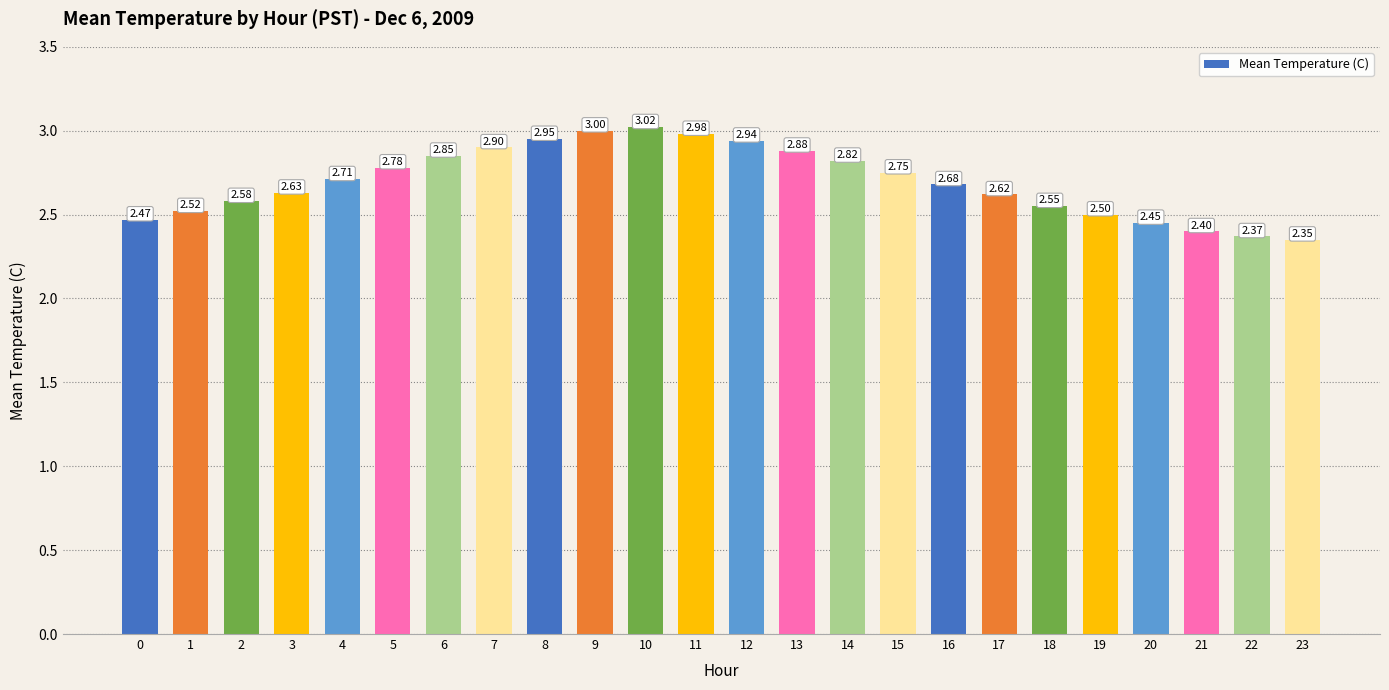

Rank the categories by value from lowest to highest.

23, 22, 21, 20, 0, 19, 1, 18, 2, 17, 3, 16, 4, 15, 5, 14, 6, 13, 7, 12, 8, 11, 9, 10